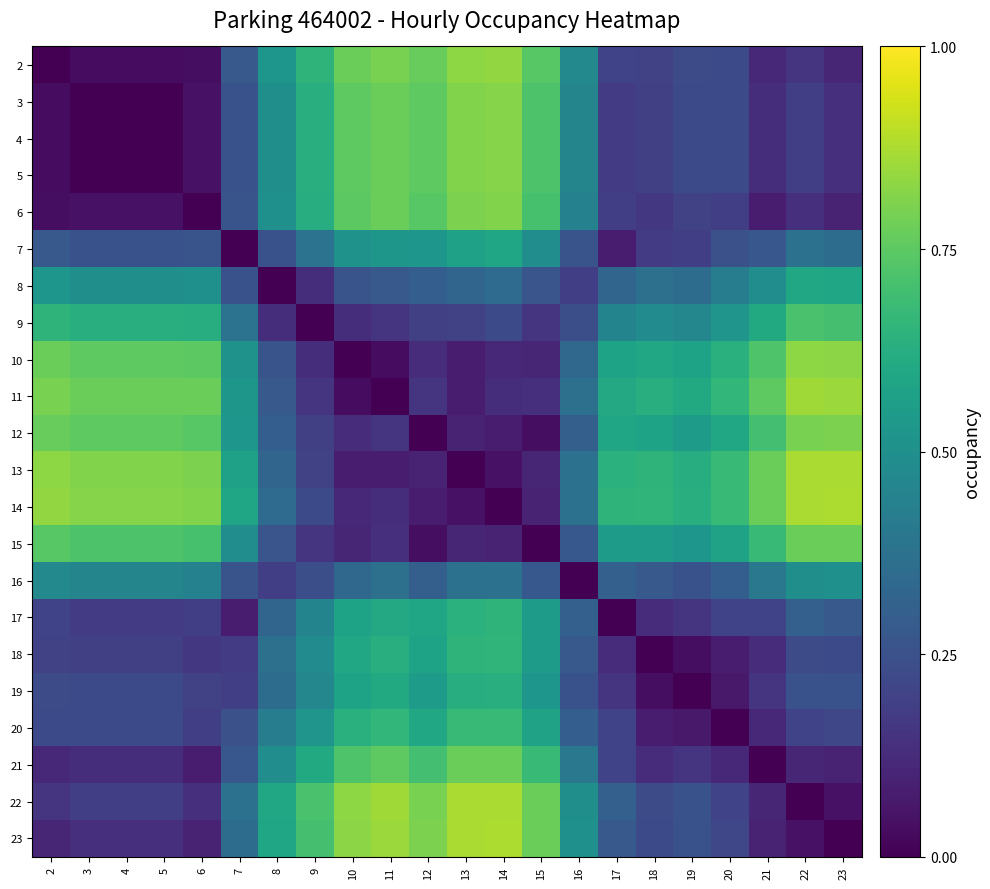

Reading right to left, list all the values displayed in this chart.

2: 23=0.1	22=0.2	21=0.1	20=0.2	19=0.2	18=0.2	17=0.2	16=0.5	15=0.7	14=0.8	13=0.8	12=0.8	11=0.8	10=0.8	9=0.6	8=0.5	7=0.3	6=0.0	5=0.0	4=0.0	3=0.0	2=0.0
3: 23=0.1	22=0.2	21=0.1	20=0.2	19=0.2	18=0.2	17=0.2	16=0.5	15=0.7	14=0.8	13=0.8	12=0.8	11=0.8	10=0.8	9=0.6	8=0.5	7=0.3	6=0.1	5=0.0	4=0.0	3=0.0	2=0.0
4: 23=0.1	22=0.2	21=0.1	20=0.2	19=0.2	18=0.2	17=0.2	16=0.5	15=0.7	14=0.8	13=0.8	12=0.8	11=0.8	10=0.8	9=0.6	8=0.5	7=0.3	6=0.1	5=0.0	4=0.0	3=0.0	2=0.0
5: 23=0.1	22=0.2	21=0.1	20=0.2	19=0.2	18=0.2	17=0.2	16=0.5	15=0.7	14=0.8	13=0.8	12=0.8	11=0.8	10=0.8	9=0.6	8=0.5	7=0.3	6=0.1	5=0.0	4=0.0	3=0.0	2=0.0
6: 23=0.1	22=0.1	21=0.1	20=0.2	19=0.2	18=0.2	17=0.2	16=0.4	15=0.7	14=0.8	13=0.8	12=0.7	11=0.8	10=0.7	9=0.6	8=0.5	7=0.3	6=0.0	5=0.1	4=0.1	3=0.1	2=0.0
7: 23=0.4	22=0.4	21=0.3	20=0.2	19=0.2	18=0.2	17=0.1	16=0.3	15=0.5	14=0.6	13=0.6	12=0.5	11=0.5	10=0.5	9=0.4	8=0.3	7=0.0	6=0.3	5=0.3	4=0.3	3=0.3	2=0.3
8: 23=0.6	22=0.6	21=0.5	20=0.4	19=0.4	18=0.4	17=0.3	16=0.2	15=0.3	14=0.3	13=0.3	12=0.3	11=0.3	10=0.3	9=0.1	8=0.0	7=0.3	6=0.5	5=0.5	4=0.5	3=0.5	2=0.5
9: 23=0.7	22=0.7	21=0.6	20=0.5	19=0.5	18=0.5	17=0.5	16=0.2	15=0.2	14=0.2	13=0.2	12=0.2	11=0.2	10=0.1	9=0.0	8=0.1	7=0.4	6=0.6	5=0.6	4=0.6	3=0.6	2=0.6
10: 23=0.8	22=0.8	21=0.7	20=0.6	19=0.6	18=0.6	17=0.6	16=0.3	15=0.1	14=0.1	13=0.1	12=0.1	11=0.0	10=0.0	9=0.1	8=0.3	7=0.5	6=0.7	5=0.8	4=0.8	3=0.8	2=0.8
11: 23=0.9	22=0.9	21=0.8	20=0.7	19=0.6	18=0.6	17=0.6	16=0.4	15=0.1	14=0.1	13=0.1	12=0.2	11=0.0	10=0.0	9=0.2	8=0.3	7=0.5	6=0.8	5=0.8	4=0.8	3=0.8	2=0.8
12: 23=0.8	22=0.8	21=0.7	20=0.6	19=0.6	18=0.6	17=0.6	16=0.3	15=0.0	14=0.1	13=0.1	12=0.0	11=0.2	10=0.1	9=0.2	8=0.3	7=0.5	6=0.7	5=0.8	4=0.8	3=0.8	2=0.8
13: 23=0.9	22=0.9	21=0.8	20=0.7	19=0.6	18=0.6	17=0.6	16=0.4	15=0.1	14=0.1	13=0.0	12=0.1	11=0.1	10=0.1	9=0.2	8=0.3	7=0.6	6=0.8	5=0.8	4=0.8	3=0.8	2=0.8
14: 23=0.9	22=0.9	21=0.8	20=0.7	19=0.6	18=0.7	17=0.7	16=0.4	15=0.1	14=0.0	13=0.1	12=0.1	11=0.1	10=0.1	9=0.2	8=0.3	7=0.6	6=0.8	5=0.8	4=0.8	3=0.8	2=0.8
15: 23=0.8	22=0.8	21=0.7	20=0.6	19=0.5	18=0.6	17=0.6	16=0.3	15=0.0	14=0.1	13=0.1	12=0.0	11=0.1	10=0.1	9=0.2	8=0.3	7=0.5	6=0.7	5=0.7	4=0.7	3=0.7	2=0.7
16: 23=0.5	22=0.5	21=0.4	20=0.3	19=0.3	18=0.3	17=0.3	16=0.0	15=0.3	14=0.4	13=0.4	12=0.3	11=0.4	10=0.3	9=0.2	8=0.2	7=0.3	6=0.4	5=0.5	4=0.5	3=0.5	2=0.5
17: 23=0.3	22=0.3	21=0.2	20=0.2	19=0.2	18=0.1	17=0.0	16=0.3	15=0.6	14=0.7	13=0.6	12=0.6	11=0.6	10=0.6	9=0.5	8=0.3	7=0.1	6=0.2	5=0.2	4=0.2	3=0.2	2=0.2
18: 23=0.2	22=0.2	21=0.1	20=0.1	19=0.0	18=0.0	17=0.1	16=0.3	15=0.6	14=0.7	13=0.6	12=0.6	11=0.6	10=0.6	9=0.5	8=0.4	7=0.2	6=0.2	5=0.2	4=0.2	3=0.2	2=0.2
19: 23=0.3	22=0.3	21=0.2	20=0.1	19=0.0	18=0.0	17=0.2	16=0.3	15=0.5	14=0.6	13=0.6	12=0.6	11=0.6	10=0.6	9=0.5	8=0.4	7=0.2	6=0.2	5=0.2	4=0.2	3=0.2	2=0.2
20: 23=0.2	22=0.2	21=0.1	20=0.0	19=0.1	18=0.1	17=0.2	16=0.3	15=0.6	14=0.7	13=0.7	12=0.6	11=0.7	10=0.6	9=0.5	8=0.4	7=0.2	6=0.2	5=0.2	4=0.2	3=0.2	2=0.2
21: 23=0.1	22=0.1	21=0.0	20=0.1	19=0.2	18=0.1	17=0.2	16=0.4	15=0.7	14=0.8	13=0.8	12=0.7	11=0.8	10=0.7	9=0.6	8=0.5	7=0.3	6=0.1	5=0.1	4=0.1	3=0.1	2=0.1
22: 23=0.1	22=0.0	21=0.1	20=0.2	19=0.3	18=0.2	17=0.3	16=0.5	15=0.8	14=0.9	13=0.9	12=0.8	11=0.9	10=0.8	9=0.7	8=0.6	7=0.4	6=0.1	5=0.2	4=0.2	3=0.2	2=0.2
23: 23=0.0	22=0.1	21=0.1	20=0.2	19=0.3	18=0.2	17=0.3	16=0.5	15=0.8	14=0.9	13=0.9	12=0.8	11=0.9	10=0.8	9=0.7	8=0.6	7=0.4	6=0.1	5=0.1	4=0.1	3=0.1	2=0.1